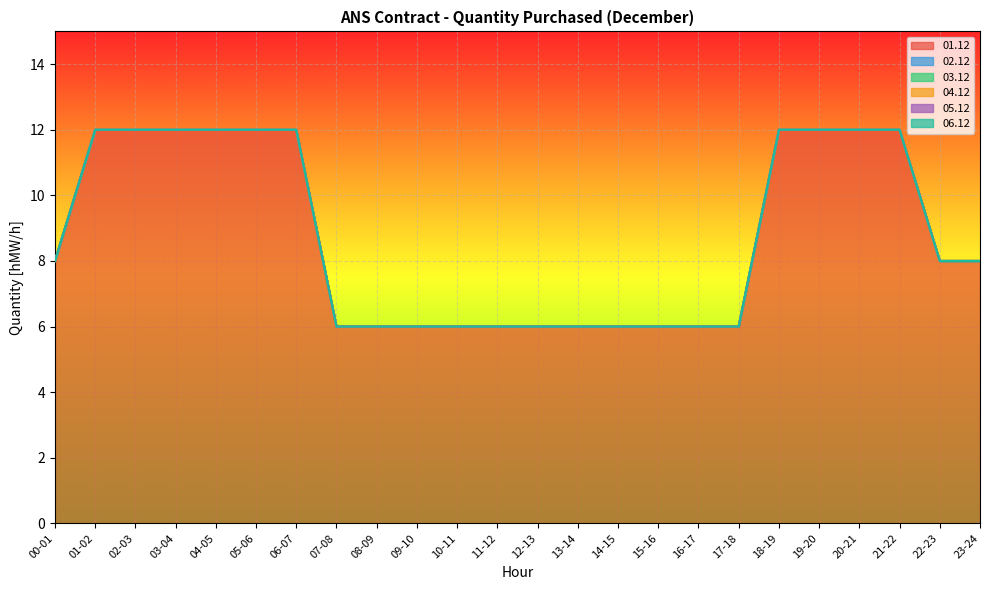

True or false: 02.12 and 05.12 intersect in this chart.

False